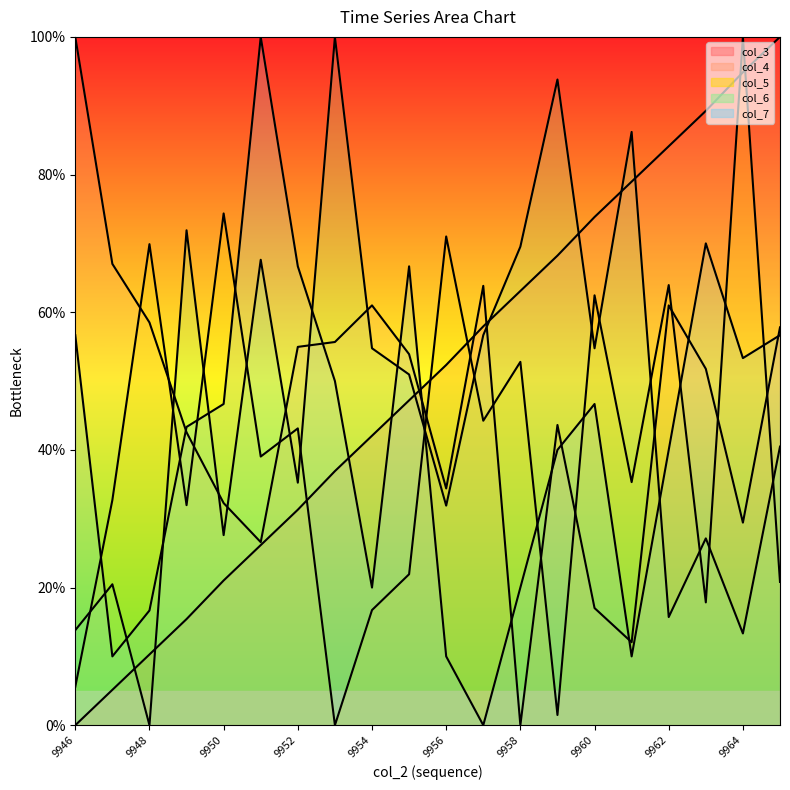

Which label corresponds to the smallest value in the chart?

9946